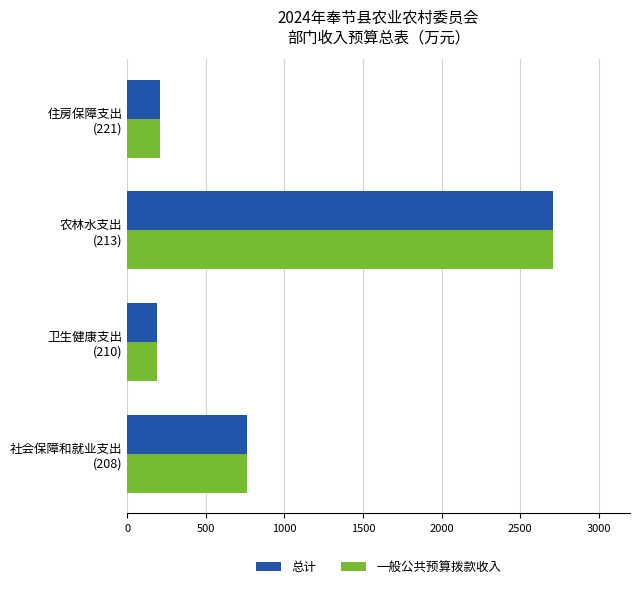

What is the sum of all 总计 values?

3875.8